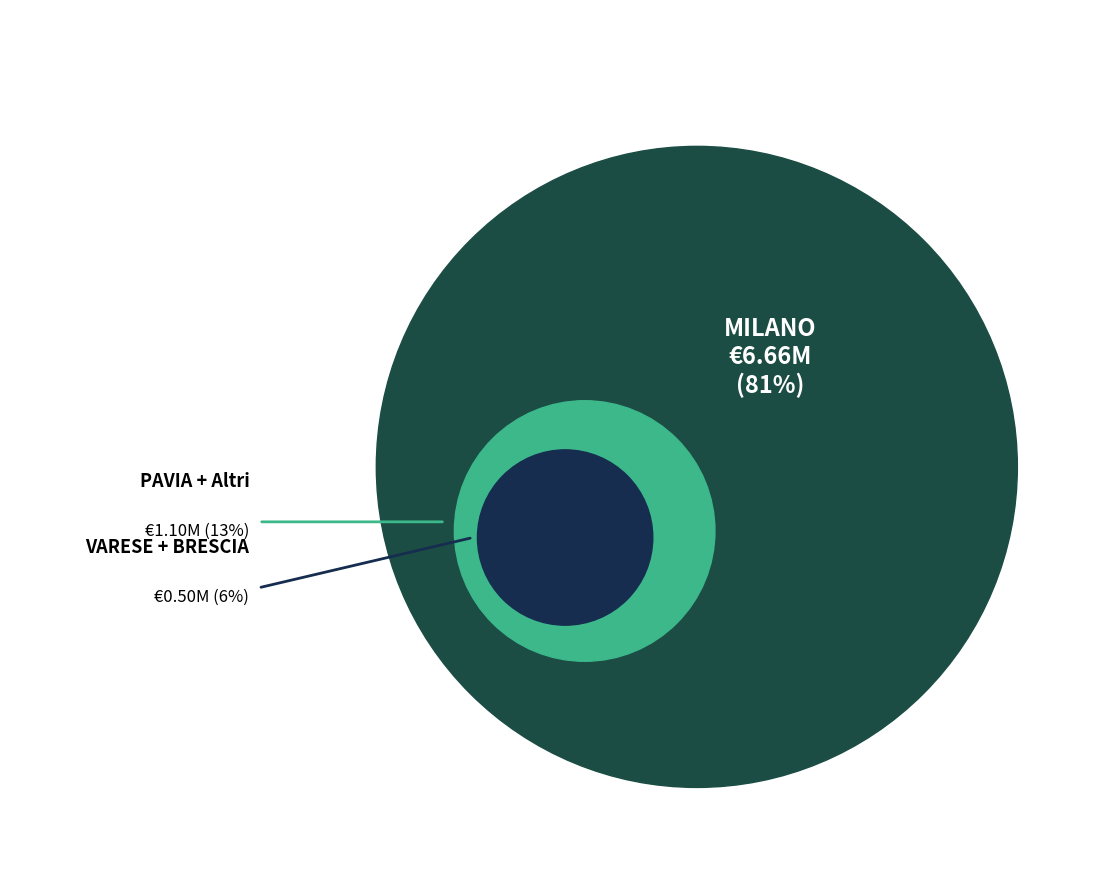

Is it true that BRESCIA is 1% of the pie?

False